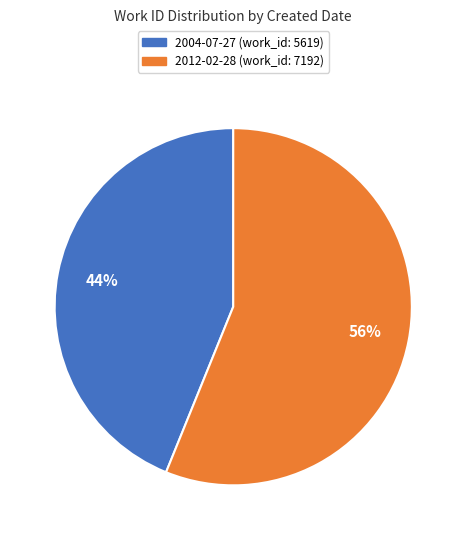

How many slices are in this pie chart?

2